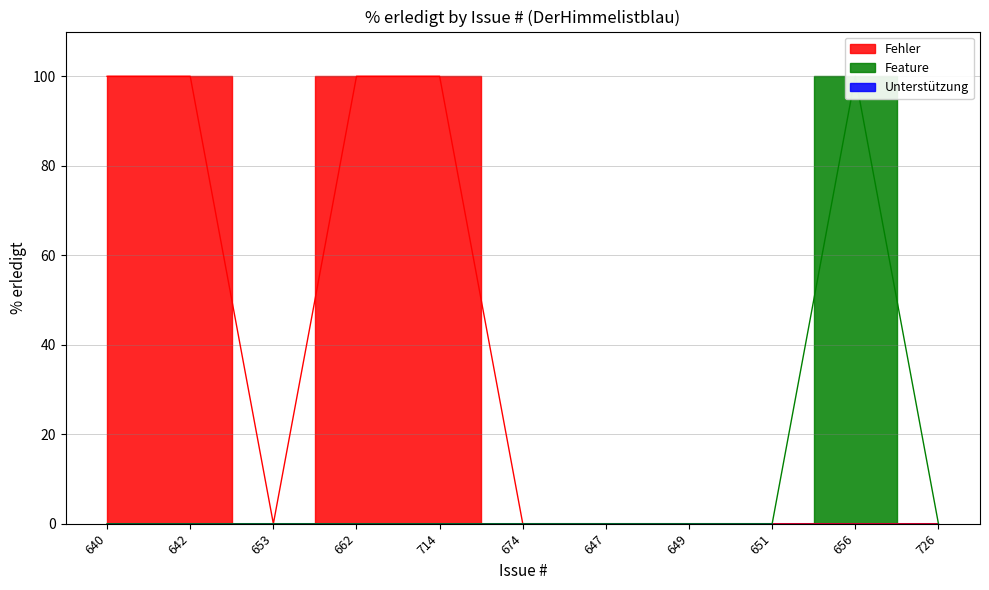

What is the sum of all values?

500